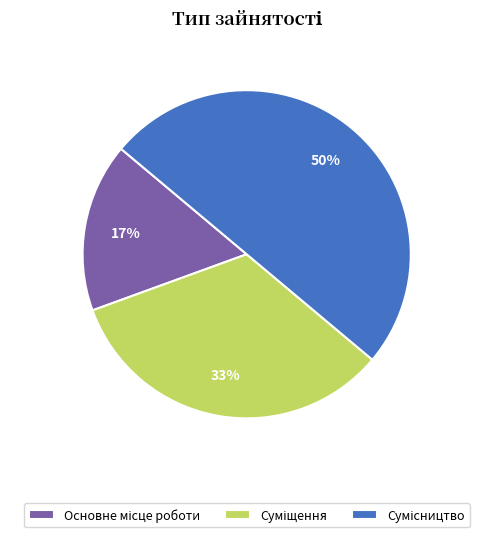

How many slices are in this pie chart?

3